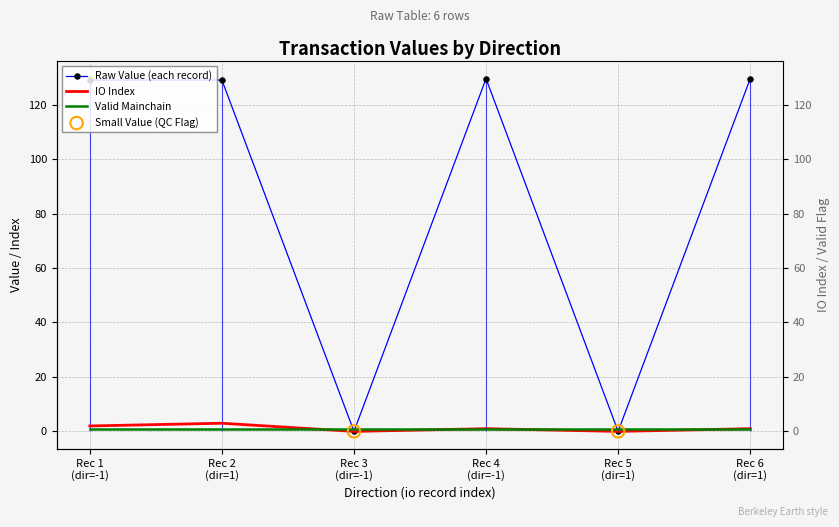

Is the value of value at Rec 6 (dir=1) greater than the value of io_index at Rec 4 (dir=-1)?

Yes